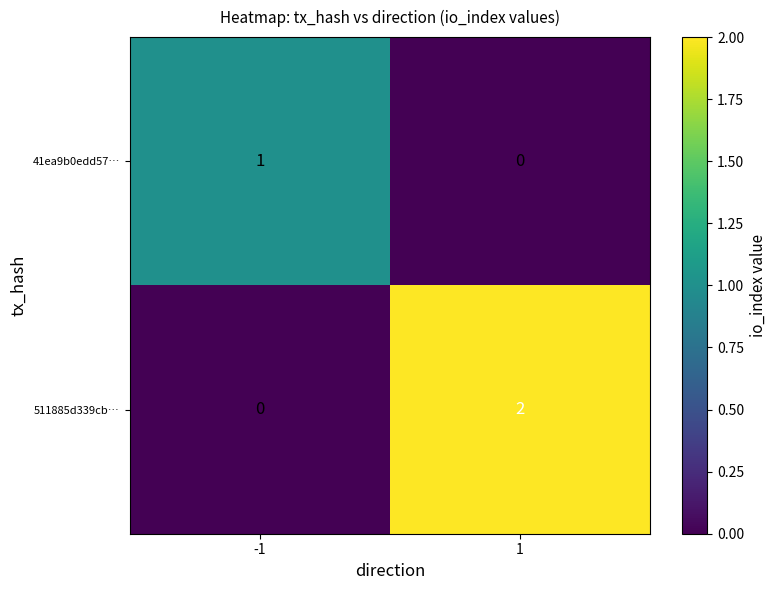

At which category is the sum across all series the highest?

1